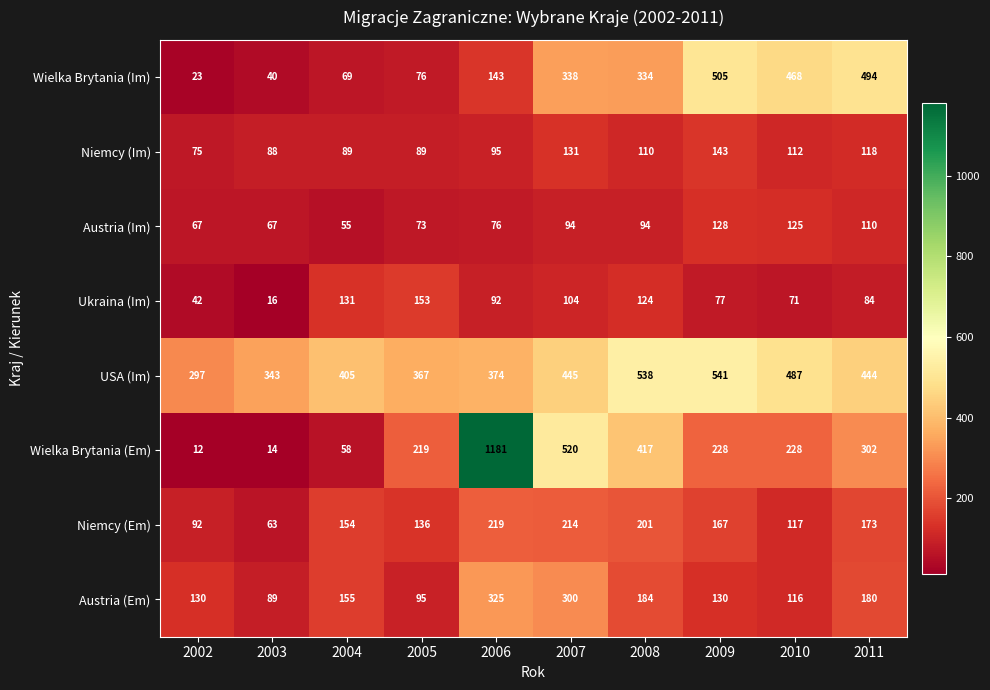

At which category does the chart reach its peak across all series?

2006